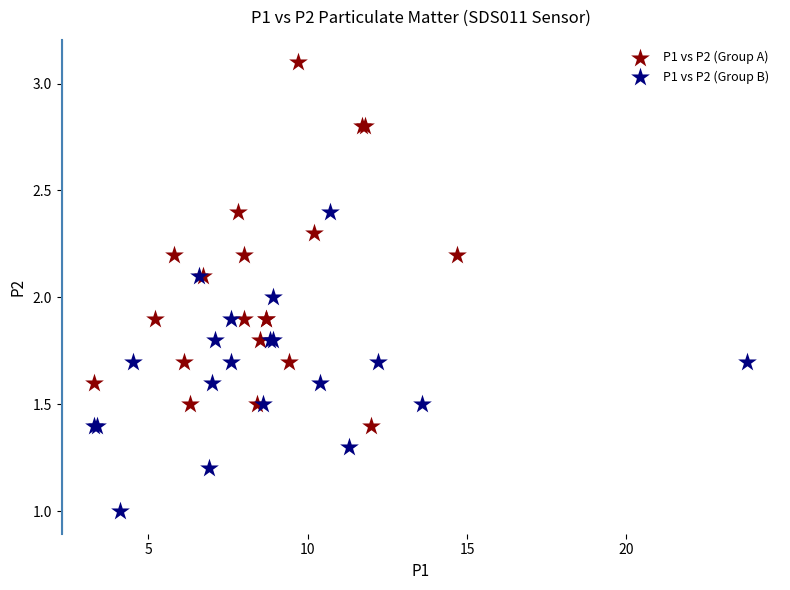

What are all the series names shown in the legend?

P1 vs P2 (Group A), P1 vs P2 (Group B)